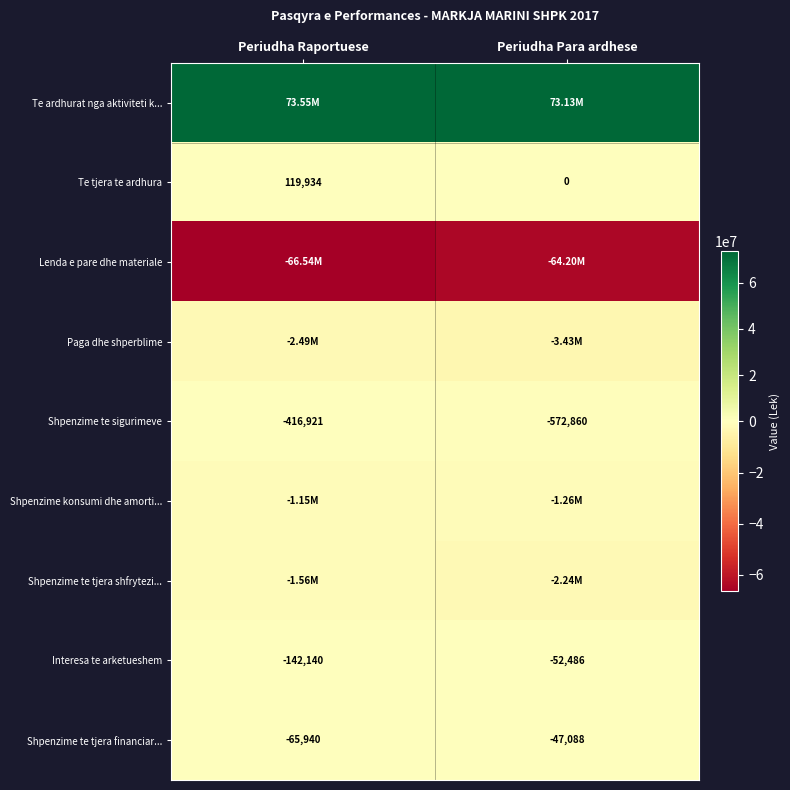

What is the difference between the Te tjera te ardhura values at Periudha Raportuese and Periudha Para ardhese?

119934